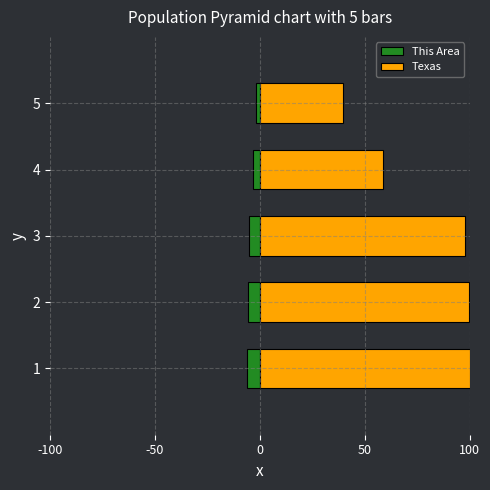

What is the average value of the This Area series?

-4.4